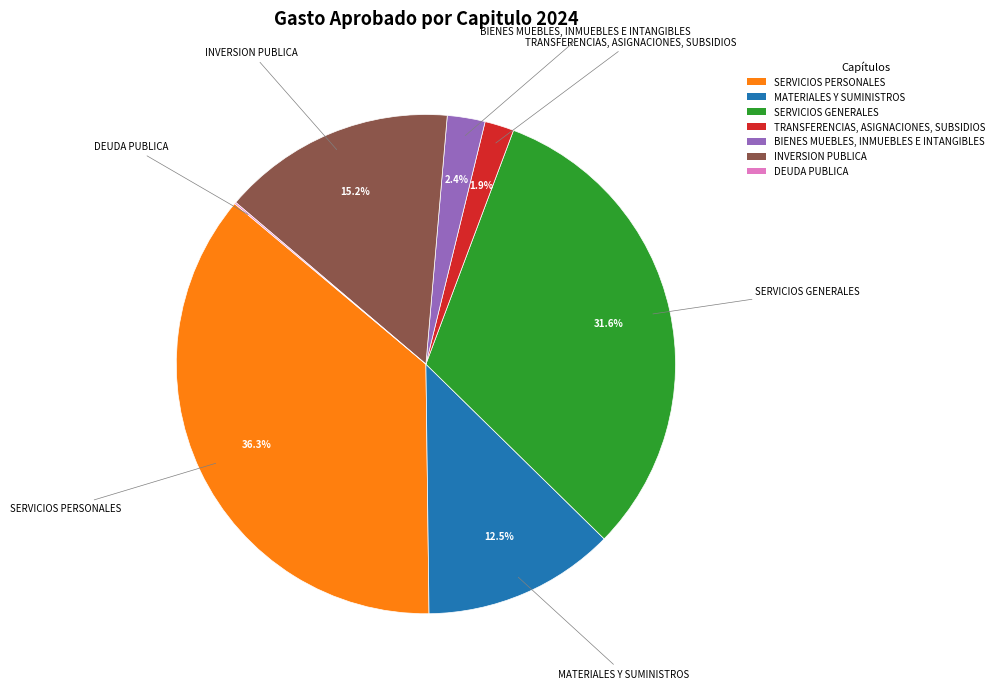

To the nearest percent, what is the difference between the largest and smallest slice percentages?

36%